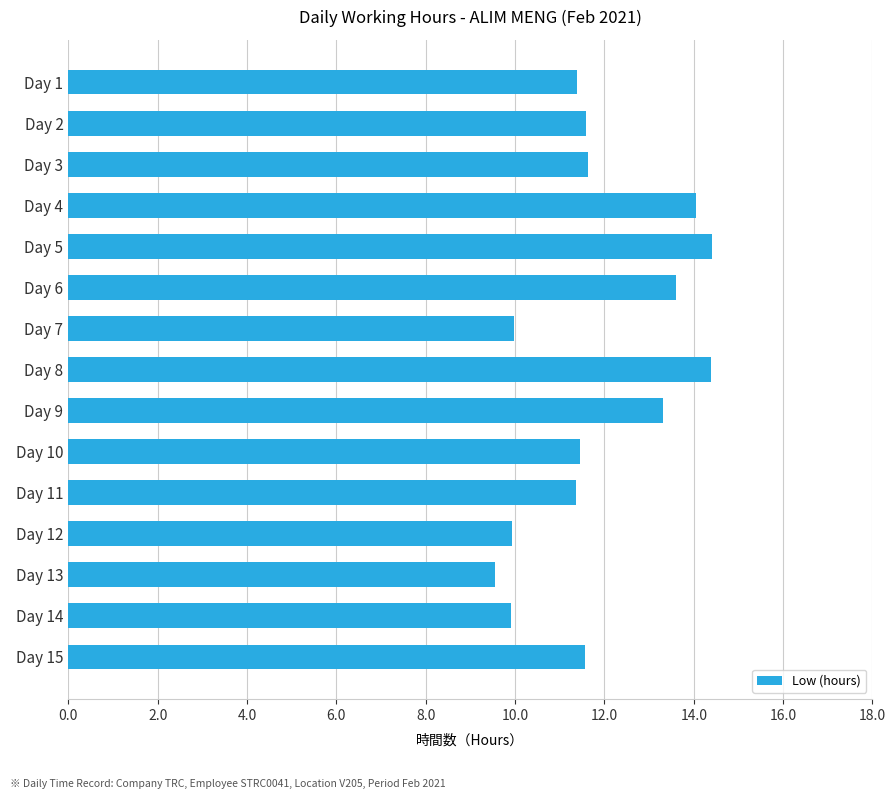

What is the value of the 8th bar from the top?

14.4